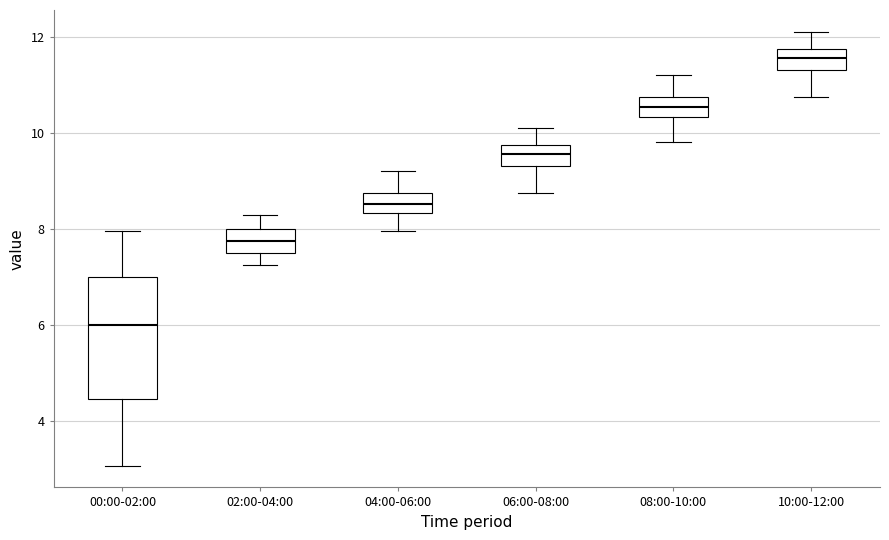

Where does the upper whisker of the box for 06:00-08:00 end on the y-axis? The values are not printed on the chart, so give them approximately, as read against the axis.

10.2